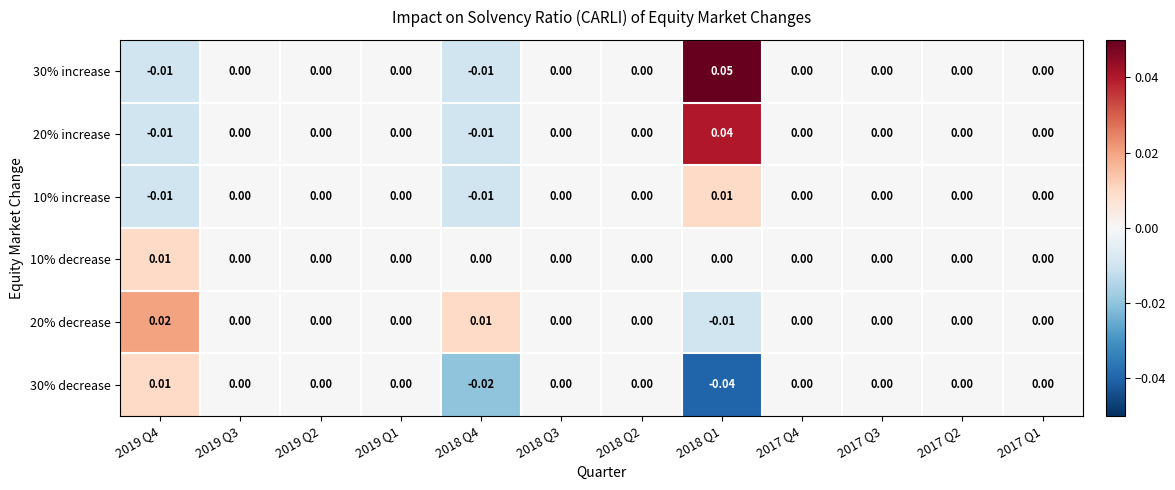

Reading right to left, transcribe all the data shown in this chart.

30% increase: 2017 Q1=0.0	2017 Q2=0.0	2017 Q3=0.0	2017 Q4=0.0	2018 Q1=0.1	2018 Q2=0.0	2018 Q3=0.0	2018 Q4=-0.0	2019 Q1=0.0	2019 Q2=0.0	2019 Q3=0.0	2019 Q4=-0.0
20% increase: 2017 Q1=0.0	2017 Q2=0.0	2017 Q3=0.0	2017 Q4=0.0	2018 Q1=0.0	2018 Q2=0.0	2018 Q3=0.0	2018 Q4=-0.0	2019 Q1=0.0	2019 Q2=0.0	2019 Q3=0.0	2019 Q4=-0.0
10% increase: 2017 Q1=0.0	2017 Q2=0.0	2017 Q3=0.0	2017 Q4=0.0	2018 Q1=0.0	2018 Q2=0.0	2018 Q3=0.0	2018 Q4=-0.0	2019 Q1=0.0	2019 Q2=0.0	2019 Q3=0.0	2019 Q4=-0.0
10% decrease: 2017 Q1=0.0	2017 Q2=0.0	2017 Q3=0.0	2017 Q4=0.0	2018 Q1=0.0	2018 Q2=0.0	2018 Q3=0.0	2018 Q4=0.0	2019 Q1=0.0	2019 Q2=0.0	2019 Q3=0.0	2019 Q4=0.0
20% decrease: 2017 Q1=0.0	2017 Q2=0.0	2017 Q3=0.0	2017 Q4=0.0	2018 Q1=-0.0	2018 Q2=0.0	2018 Q3=0.0	2018 Q4=0.0	2019 Q1=0.0	2019 Q2=0.0	2019 Q3=0.0	2019 Q4=0.0
30% decrease: 2017 Q1=0.0	2017 Q2=0.0	2017 Q3=0.0	2017 Q4=0.0	2018 Q1=-0.0	2018 Q2=0.0	2018 Q3=0.0	2018 Q4=-0.0	2019 Q1=0.0	2019 Q2=0.0	2019 Q3=0.0	2019 Q4=0.0